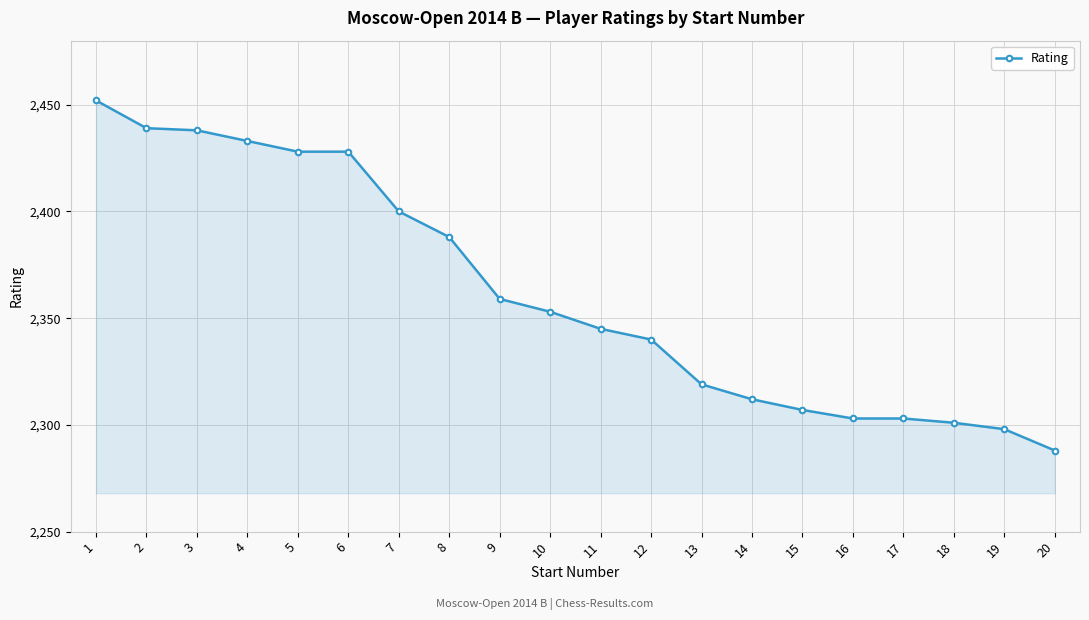

Reading left to right, transcribe all the data shown in this chart.

2452	2439	2438	2433	2428	2428	2400	2388	2359	2353	2345	2340	2319	2312	2307	2303	2303	2301	2298	2288